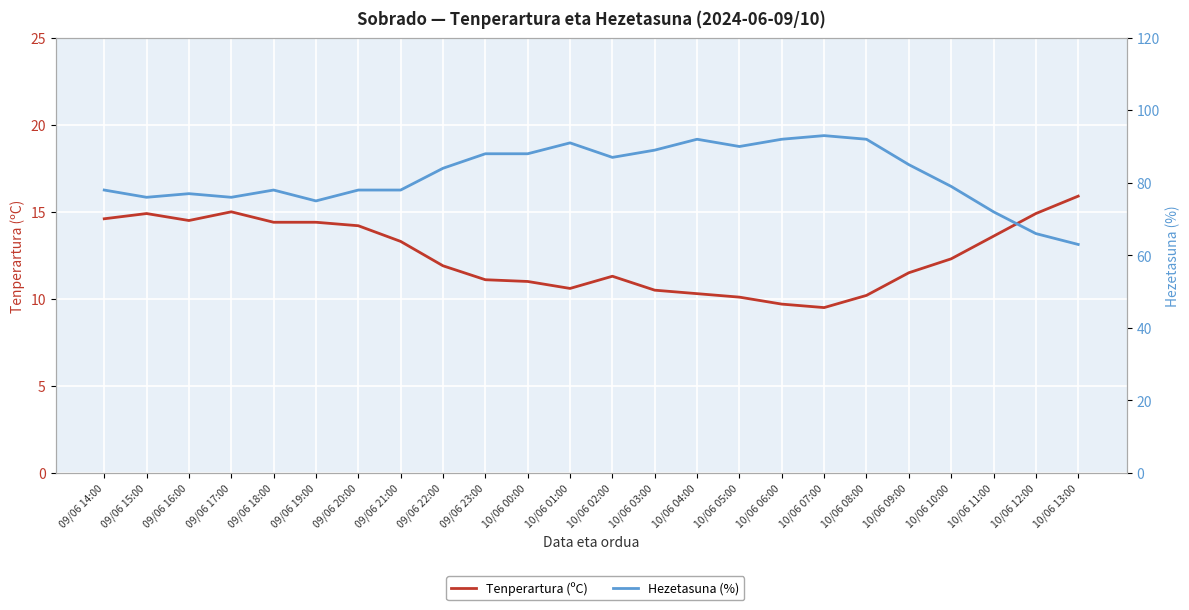

List the series in order of their overall mean, highest first.

Hezetasuna (%), Tenperartura (ºC)